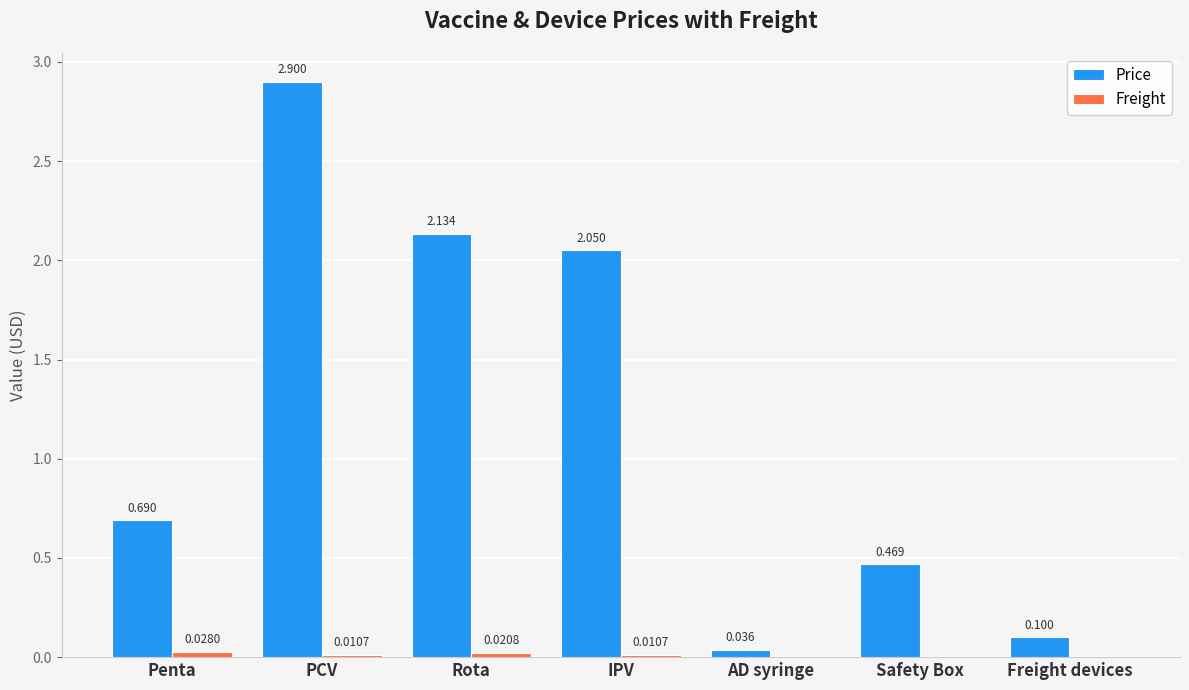

At which label is Price closest to 1?

Penta